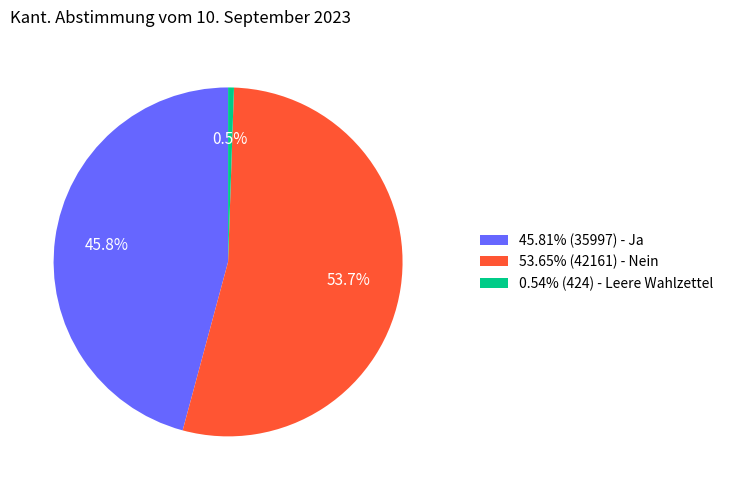

Is there any slice that represents more than half of the pie?

Yes